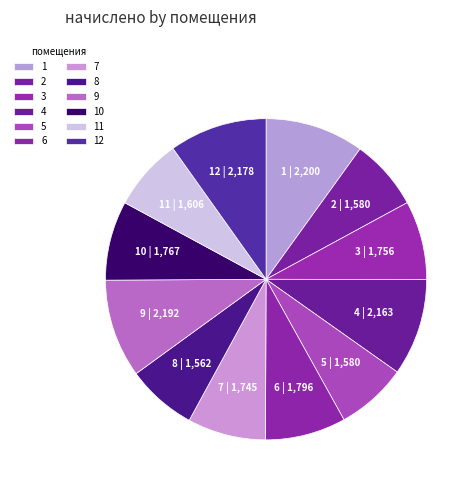

To the nearest percent, what portion does 3 represent?

8%